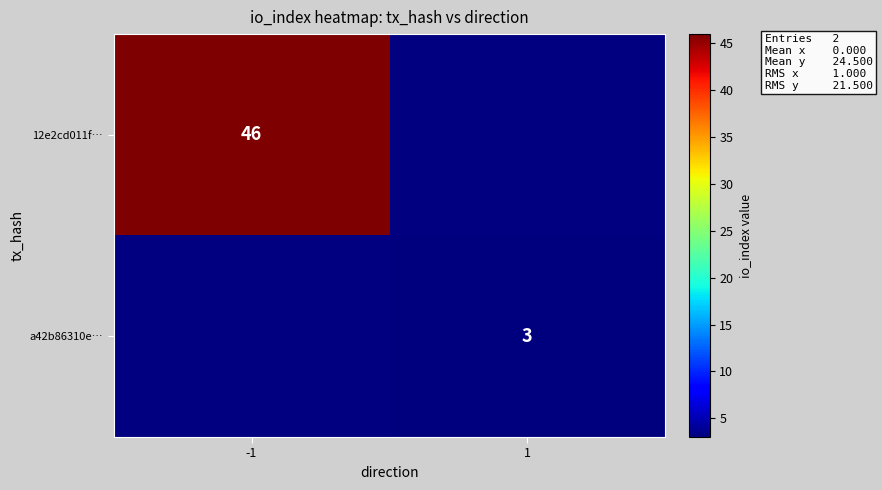

Is the value of 12e2cd011f… at -1 greater than the value of a42b86310e… at 1?

Yes